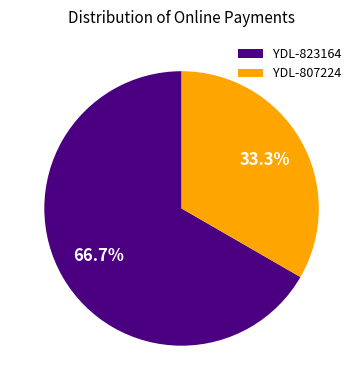

Count the number of slices in the pie.

2